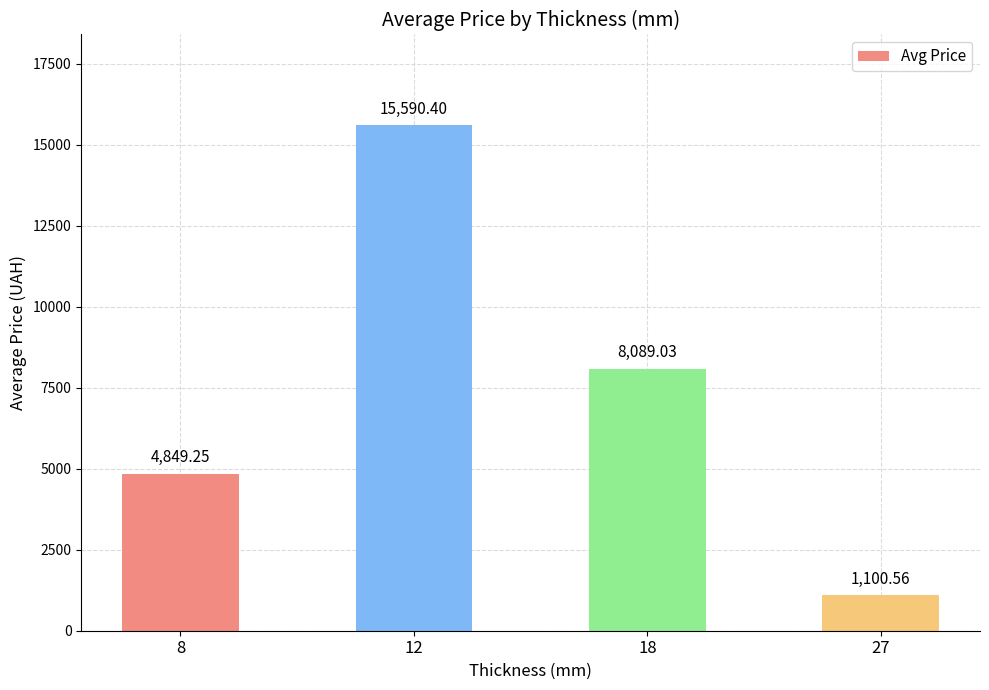

Which has a higher value, 12 or 18?

12